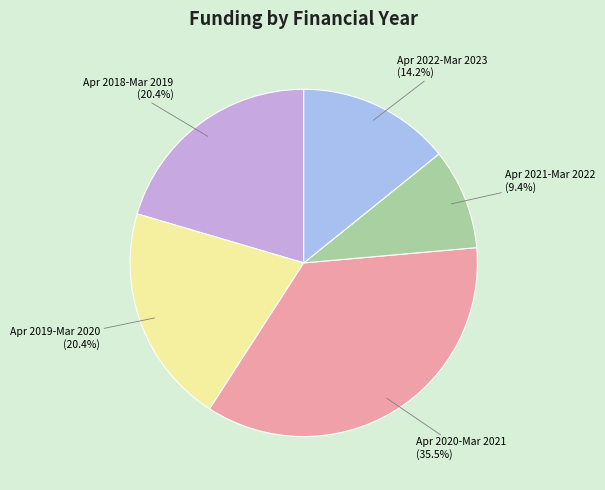

What portion of the pie excludes Apr 2020-Mar 2021?

64.5%